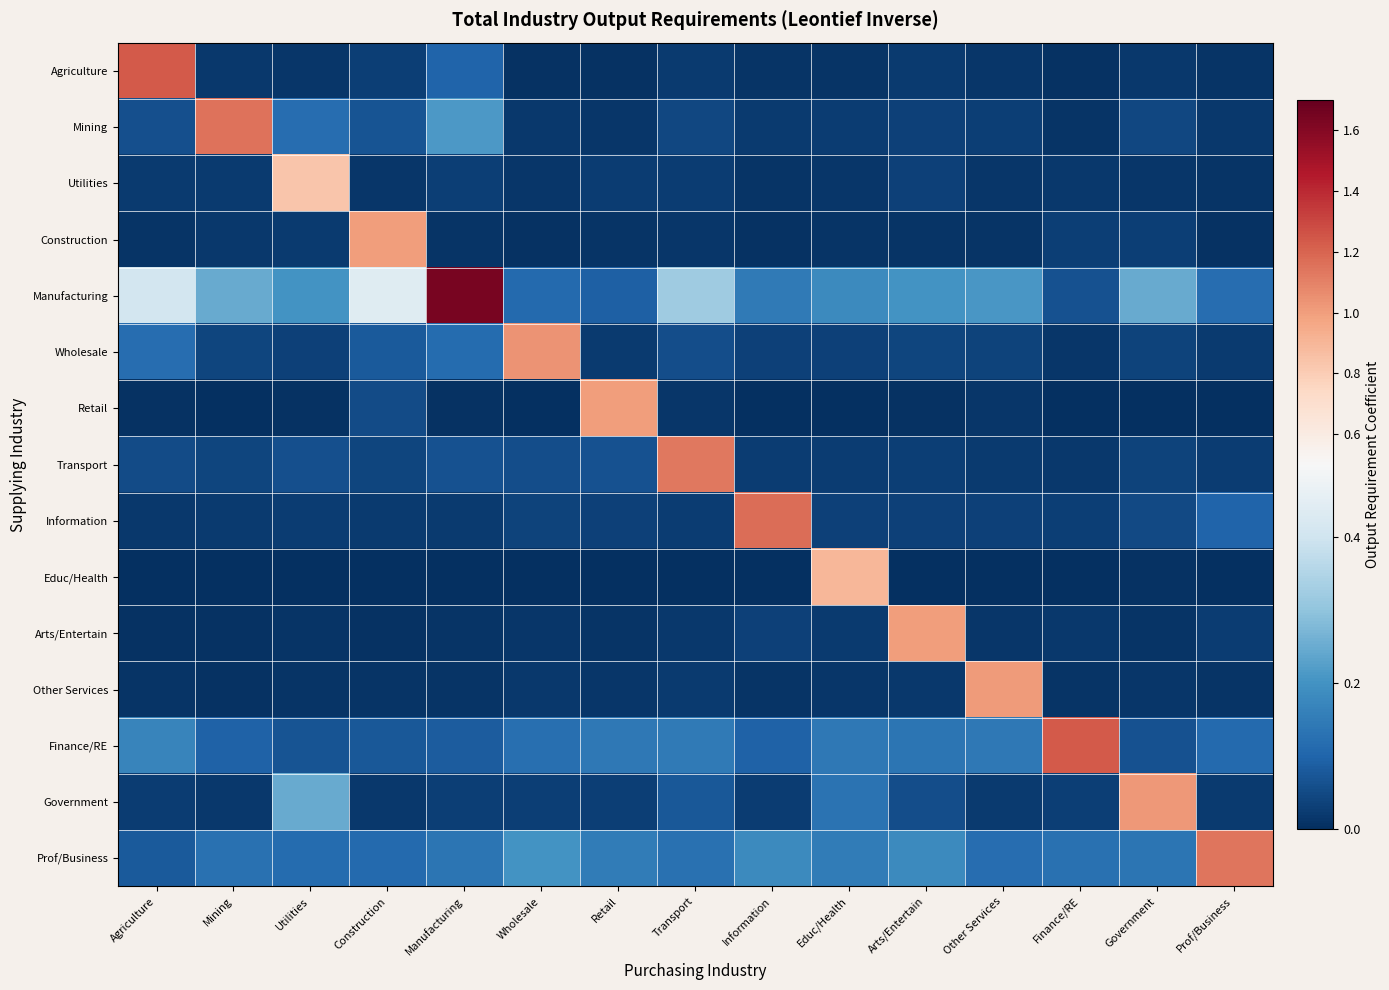

Reading right to left, extract all data points from this chart.

Agriculture: Prof/Business=0.0	Government=0.0	Finance/RE=0.0	Other Services=0.0	Arts/Entertain=0.0	Educ/Health=0.0	Information=0.0	Transport=0.0	Retail=0.0	Wholesale=0.0	Manufacturing=0.1	Construction=0.0	Utilities=0.0	Mining=0.0	Agriculture=1.2
Mining: Prof/Business=0.0	Government=0.0	Finance/RE=0.0	Other Services=0.0	Arts/Entertain=0.0	Educ/Health=0.0	Information=0.0	Transport=0.0	Retail=0.0	Wholesale=0.0	Manufacturing=0.2	Construction=0.1	Utilities=0.1	Mining=1.1	Agriculture=0.1
Utilities: Prof/Business=0.0	Government=0.0	Finance/RE=0.0	Other Services=0.0	Arts/Entertain=0.0	Educ/Health=0.0	Information=0.0	Transport=0.0	Retail=0.0	Wholesale=0.0	Manufacturing=0.0	Construction=0.0	Utilities=0.8	Mining=0.0	Agriculture=0.0
Construction: Prof/Business=0.0	Government=0.0	Finance/RE=0.0	Other Services=0.0	Arts/Entertain=0.0	Educ/Health=0.0	Information=0.0	Transport=0.0	Retail=0.0	Wholesale=0.0	Manufacturing=0.0	Construction=1.0	Utilities=0.0	Mining=0.0	Agriculture=0.0
Manufacturing: Prof/Business=0.1	Government=0.2	Finance/RE=0.1	Other Services=0.2	Arts/Entertain=0.2	Educ/Health=0.2	Information=0.1	Transport=0.3	Retail=0.1	Wholesale=0.1	Manufacturing=1.6	Construction=0.4	Utilities=0.2	Mining=0.2	Agriculture=0.4
Wholesale: Prof/Business=0.0	Government=0.0	Finance/RE=0.0	Other Services=0.0	Arts/Entertain=0.0	Educ/Health=0.0	Information=0.0	Transport=0.1	Retail=0.0	Wholesale=1.0	Manufacturing=0.1	Construction=0.1	Utilities=0.0	Mining=0.0	Agriculture=0.1
Retail: Prof/Business=0.0	Government=0.0	Finance/RE=0.0	Other Services=0.0	Arts/Entertain=0.0	Educ/Health=0.0	Information=0.0	Transport=0.0	Retail=1.0	Wholesale=0.0	Manufacturing=0.0	Construction=0.1	Utilities=0.0	Mining=0.0	Agriculture=0.0
Transport: Prof/Business=0.0	Government=0.0	Finance/RE=0.0	Other Services=0.0	Arts/Entertain=0.0	Educ/Health=0.0	Information=0.0	Transport=1.1	Retail=0.1	Wholesale=0.1	Manufacturing=0.1	Construction=0.0	Utilities=0.1	Mining=0.0	Agriculture=0.1
Information: Prof/Business=0.1	Government=0.0	Finance/RE=0.0	Other Services=0.0	Arts/Entertain=0.0	Educ/Health=0.0	Information=1.2	Transport=0.0	Retail=0.0	Wholesale=0.0	Manufacturing=0.0	Construction=0.0	Utilities=0.0	Mining=0.0	Agriculture=0.0
Educ/Health: Prof/Business=0.0	Government=0.0	Finance/RE=0.0	Other Services=0.0	Arts/Entertain=0.0	Educ/Health=0.9	Information=0.0	Transport=0.0	Retail=0.0	Wholesale=0.0	Manufacturing=0.0	Construction=0.0	Utilities=0.0	Mining=0.0	Agriculture=0.0
Arts/Entertain: Prof/Business=0.0	Government=0.0	Finance/RE=0.0	Other Services=0.0	Arts/Entertain=1.0	Educ/Health=0.0	Information=0.0	Transport=0.0	Retail=0.0	Wholesale=0.0	Manufacturing=0.0	Construction=0.0	Utilities=0.0	Mining=0.0	Agriculture=0.0
Other Services: Prof/Business=0.0	Government=0.0	Finance/RE=0.0	Other Services=1.0	Arts/Entertain=0.0	Educ/Health=0.0	Information=0.0	Transport=0.0	Retail=0.0	Wholesale=0.0	Manufacturing=0.0	Construction=0.0	Utilities=0.0	Mining=0.0	Agriculture=0.0
Finance/RE: Prof/Business=0.1	Government=0.1	Finance/RE=1.2	Other Services=0.1	Arts/Entertain=0.1	Educ/Health=0.1	Information=0.1	Transport=0.1	Retail=0.1	Wholesale=0.1	Manufacturing=0.1	Construction=0.1	Utilities=0.1	Mining=0.1	Agriculture=0.2
Government: Prof/Business=0.0	Government=1.0	Finance/RE=0.0	Other Services=0.0	Arts/Entertain=0.1	Educ/Health=0.1	Information=0.0	Transport=0.1	Retail=0.0	Wholesale=0.0	Manufacturing=0.0	Construction=0.0	Utilities=0.2	Mining=0.0	Agriculture=0.0
Prof/Business: Prof/Business=1.1	Government=0.1	Finance/RE=0.1	Other Services=0.1	Arts/Entertain=0.2	Educ/Health=0.1	Information=0.2	Transport=0.1	Retail=0.1	Wholesale=0.2	Manufacturing=0.1	Construction=0.1	Utilities=0.1	Mining=0.1	Agriculture=0.1